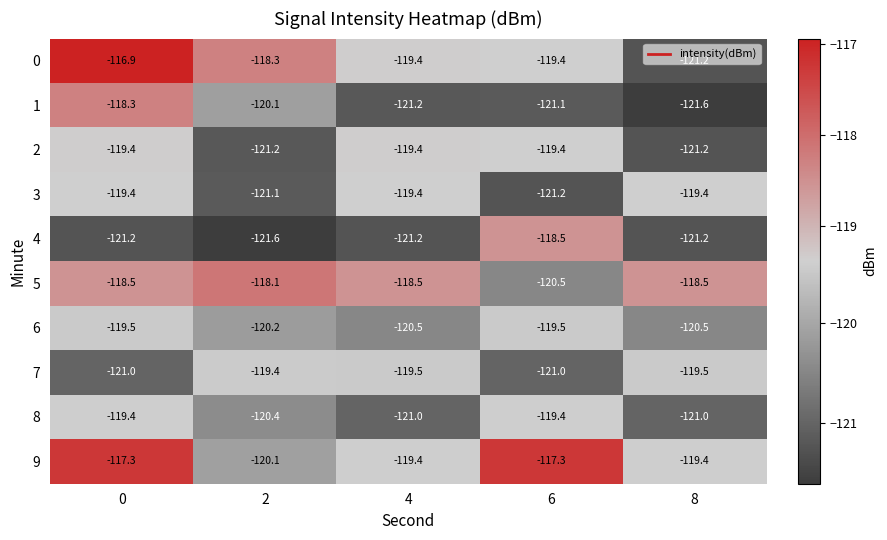

True or false: 5 has a value of -118.5 at 4.

True